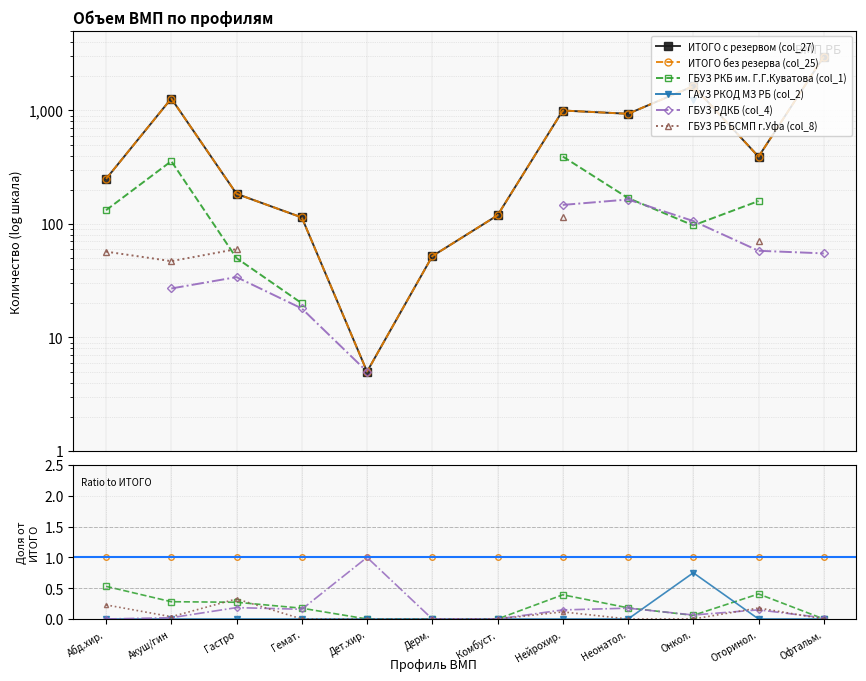

How many values in the ГБУЗ РДКБ (col_4) series exceed 0?

9